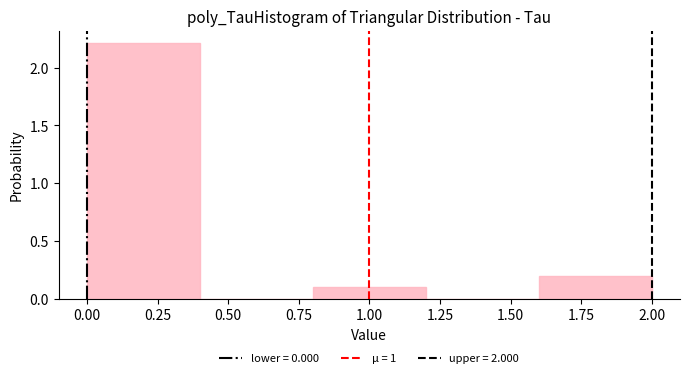

Over which range of the x-axis is the bar tallest?

0.0 to 0.4